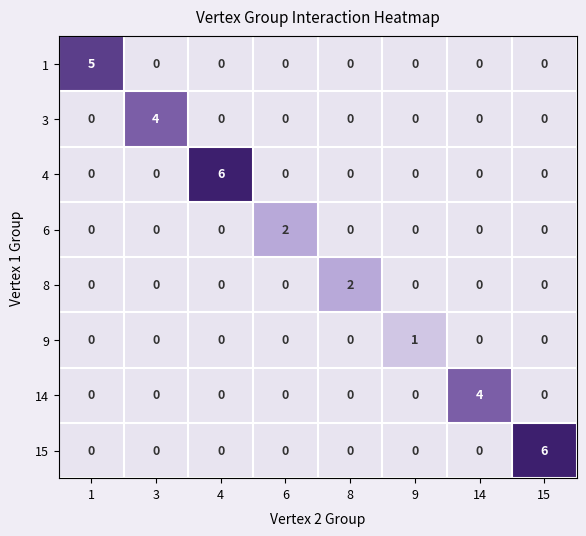

Between 4 and 9, which series saw the biggest shift?

4